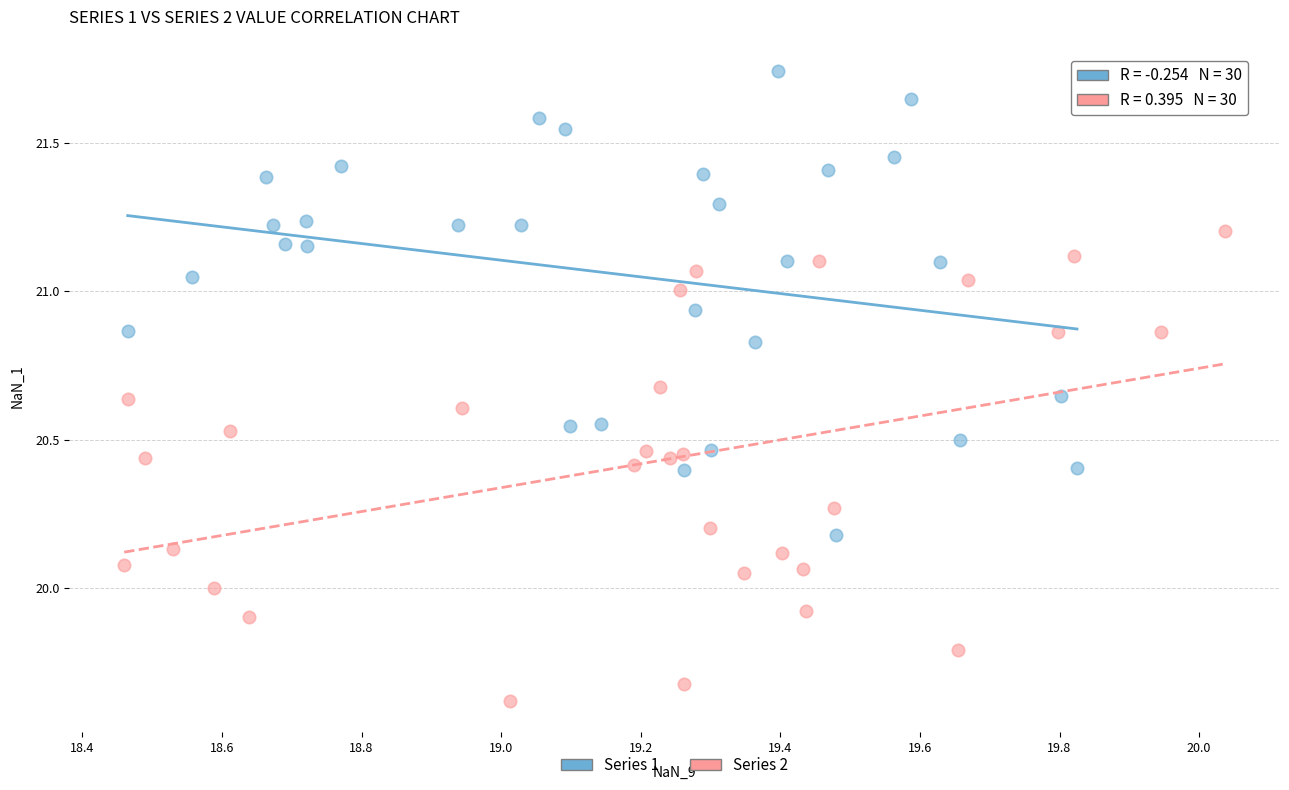

Which series contains the highest Y value?

Series 1